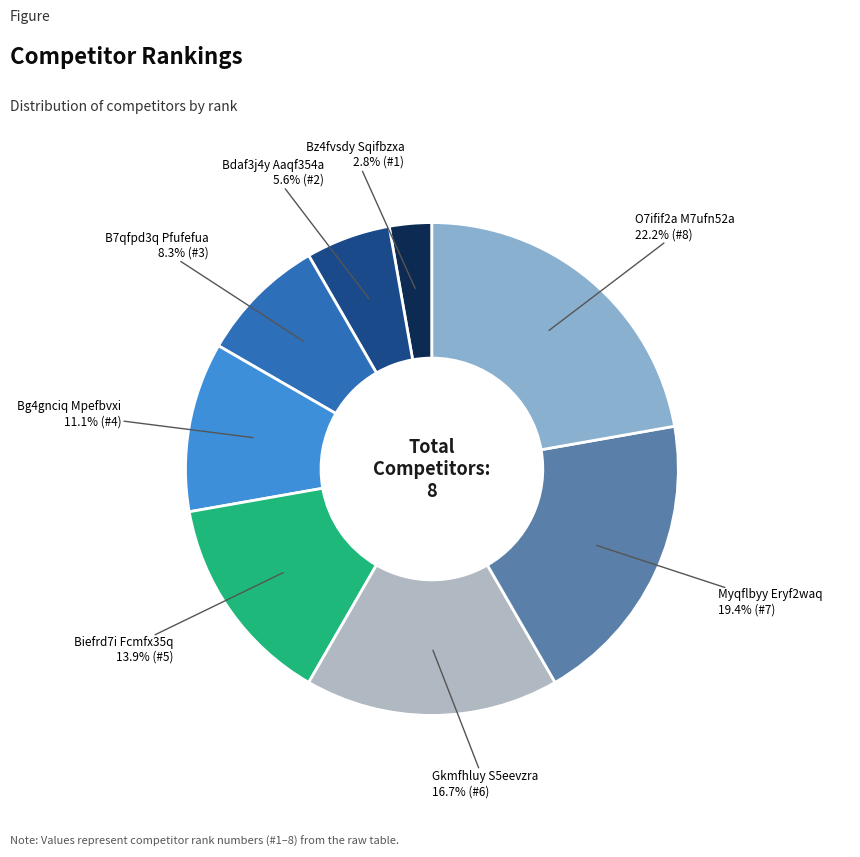

Is there any slice that represents more than half of the pie?

No